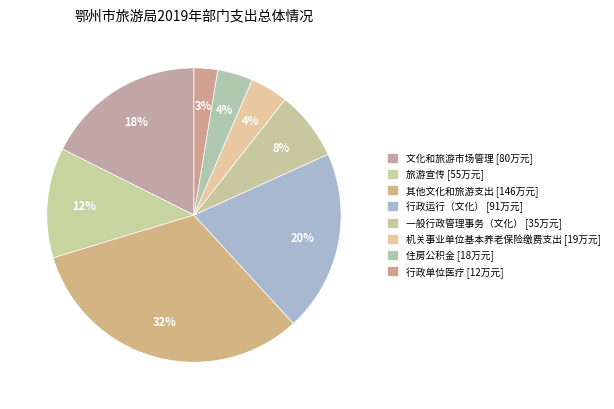

To the nearest percent, what is the difference between the largest and smallest slice percentages?

30%